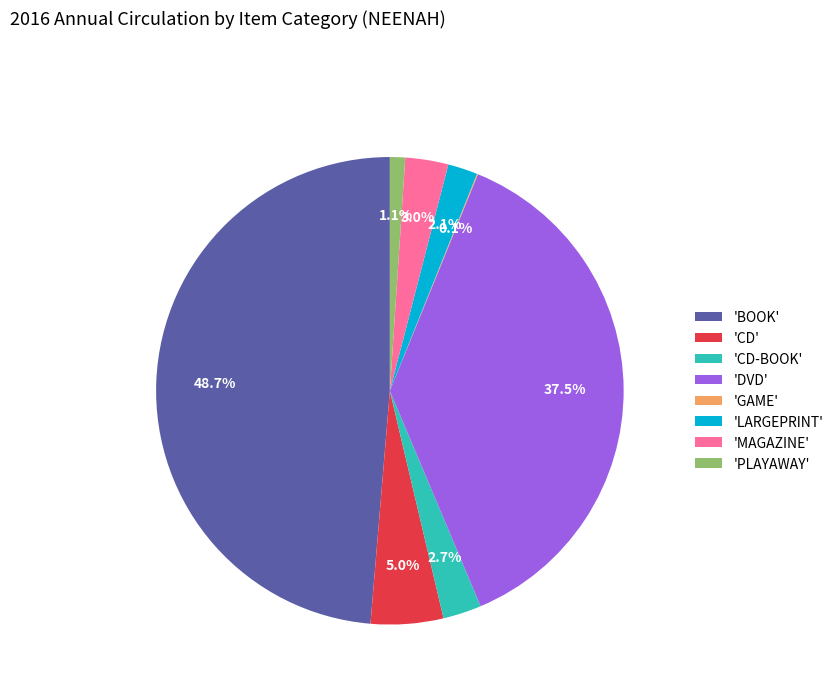

Is the sum of 'CD-BOOK' and 'DVD' greater than half?

No